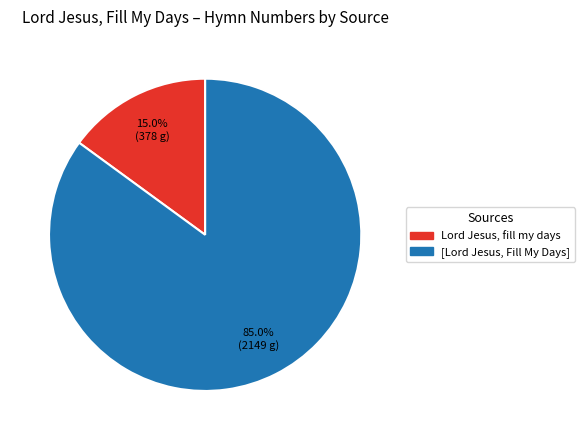

To the nearest percent, what is the difference between the largest and smallest slice percentages?

70%